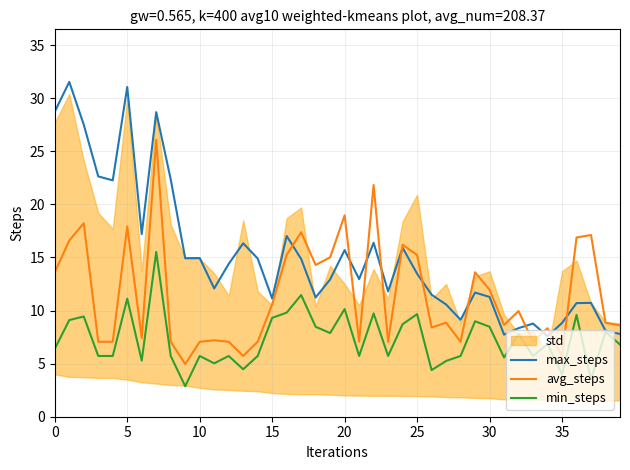

True or false: avg_steps and min_steps cross at least once.

False